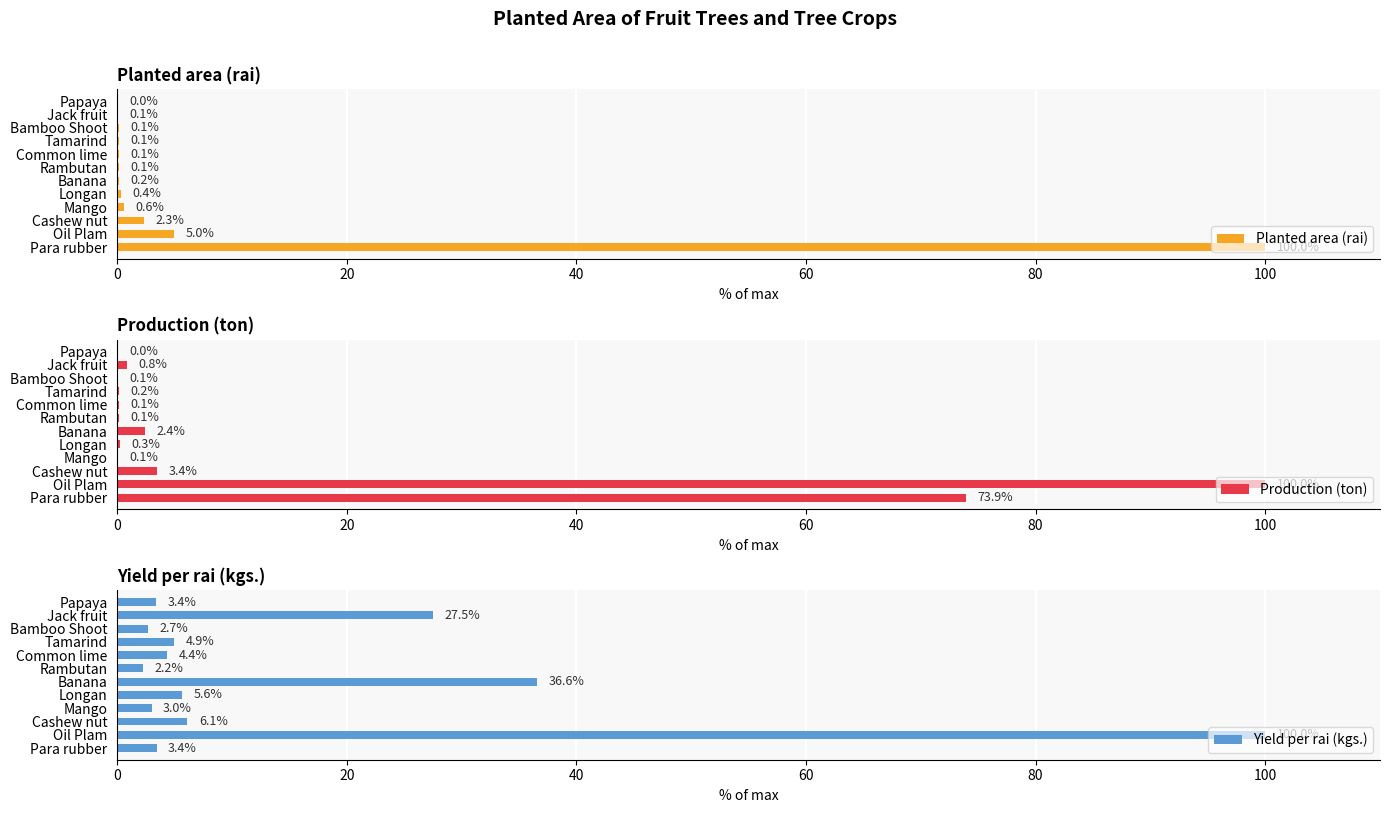

Is it true that Planted area (rai) equals 0.0 at Papaya?

True